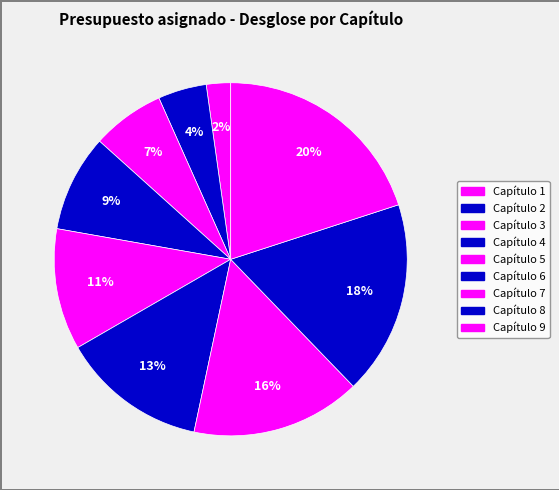

How many segments does this pie chart have?

9